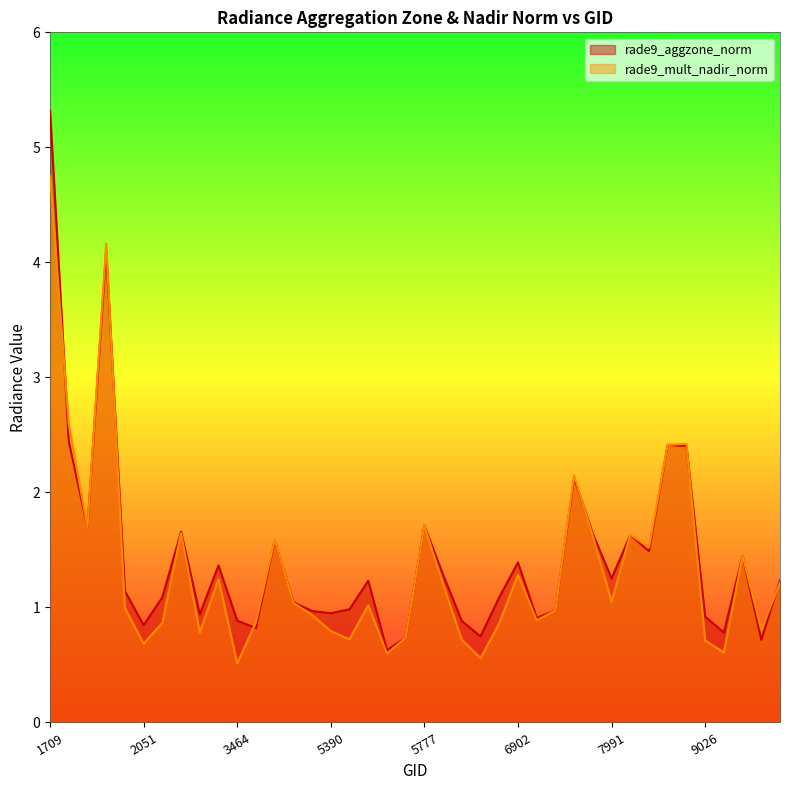

The rade9_aggzone_norm series shows 0.7 at 9116. True or false?

False